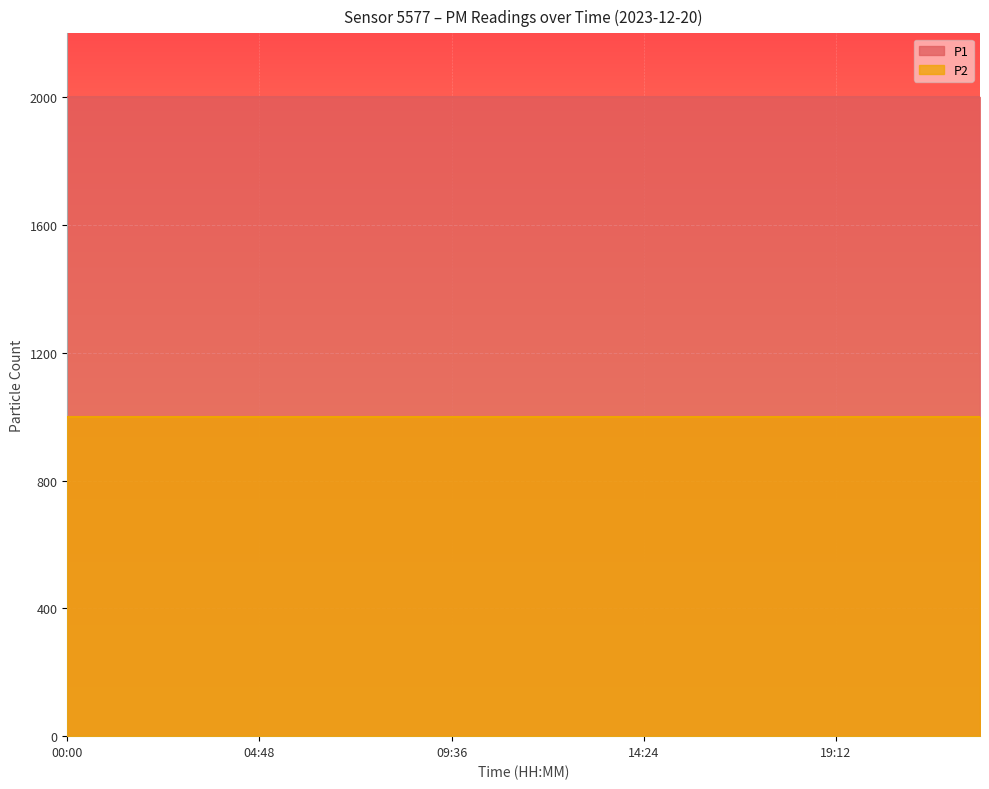

True or false: P2 and P1 intersect in this chart.

False